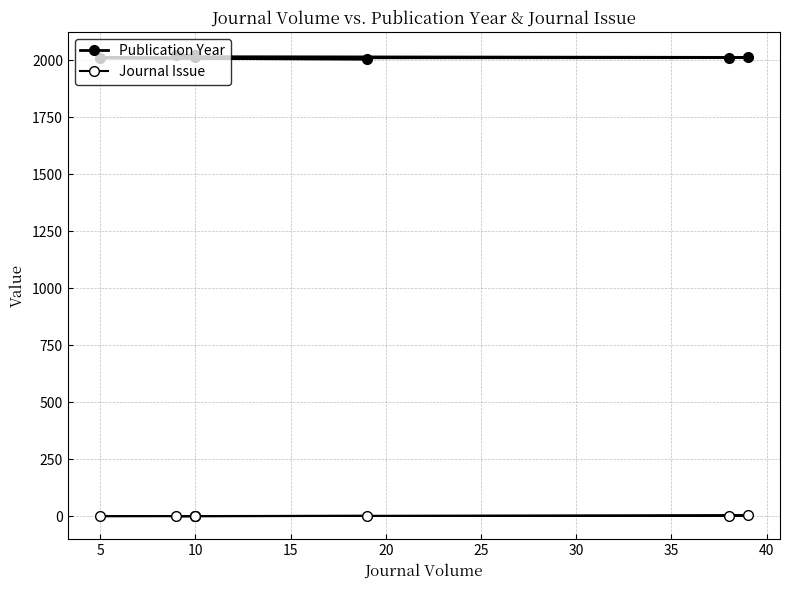

How many interior local peaks does the Journal Issue series have?

1